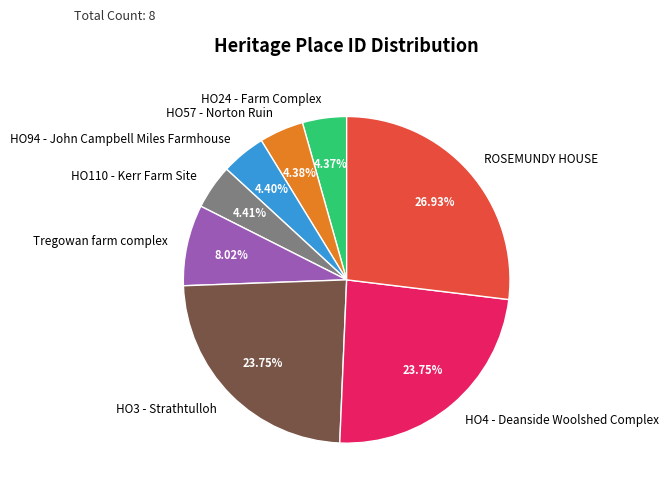

What is the ratio of the value at HO3 - Strathtulloh to the value at HO94 - John Campbell Miles Farmhouse?

5.4